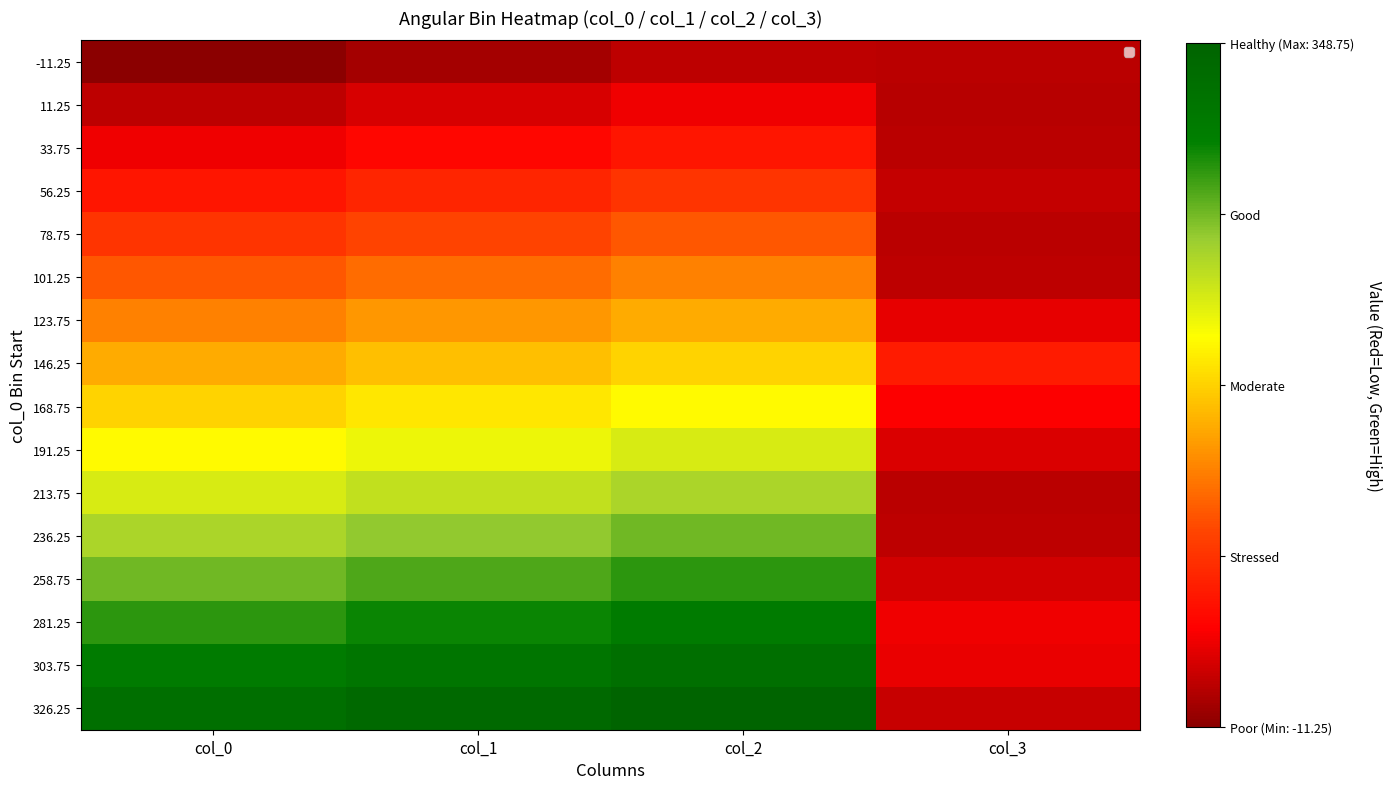

How many categories are shown in the chart?

4